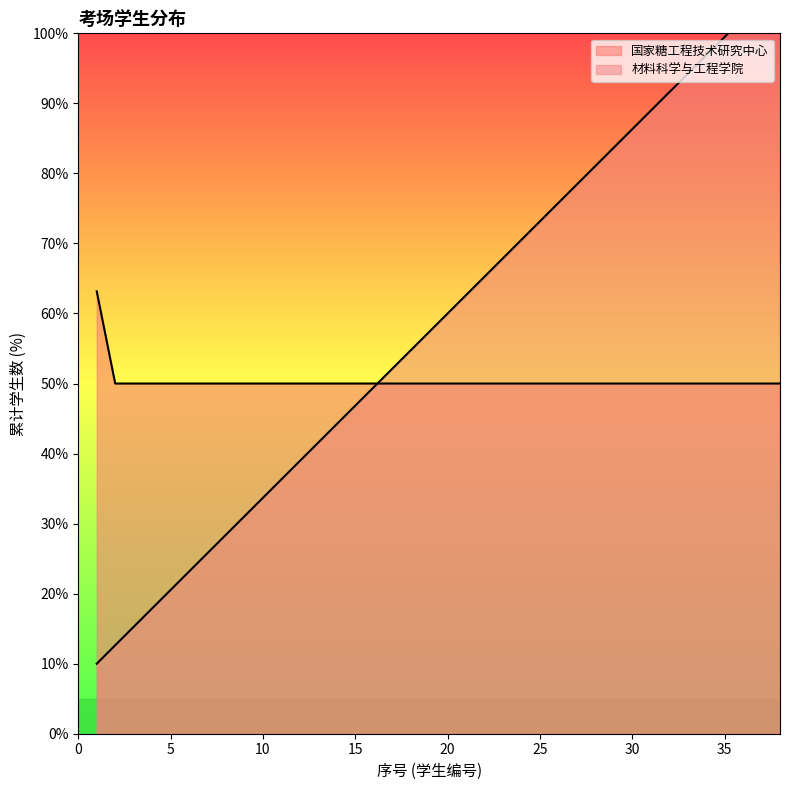

How many data points does each series have?

38